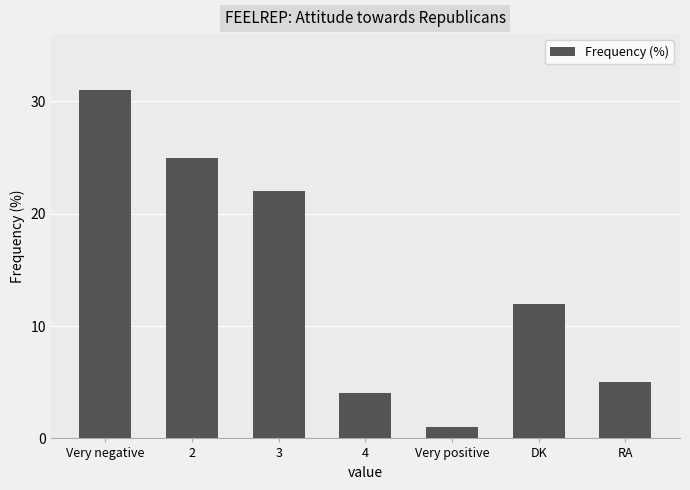

Between 2 and Very positive, which is larger?

2